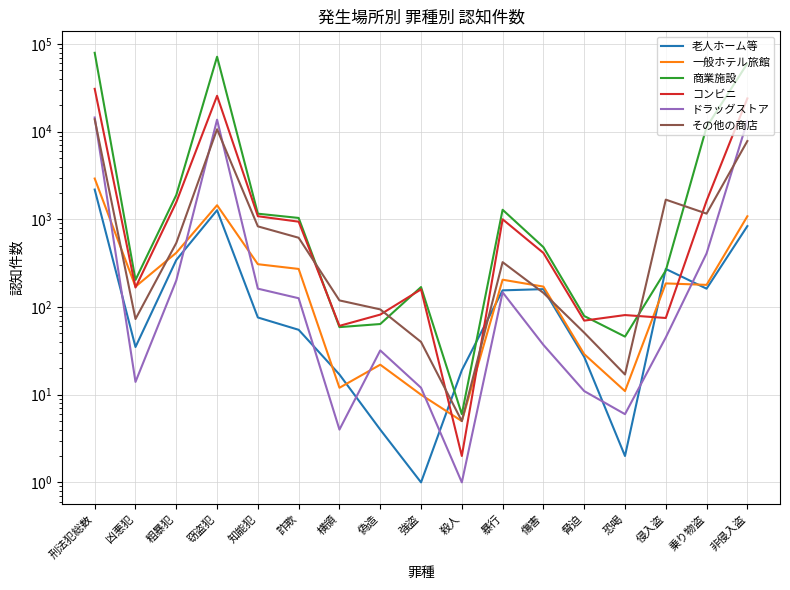

Is it true that 老人ホーム等 equals 439 at 刑法犯総数?

False